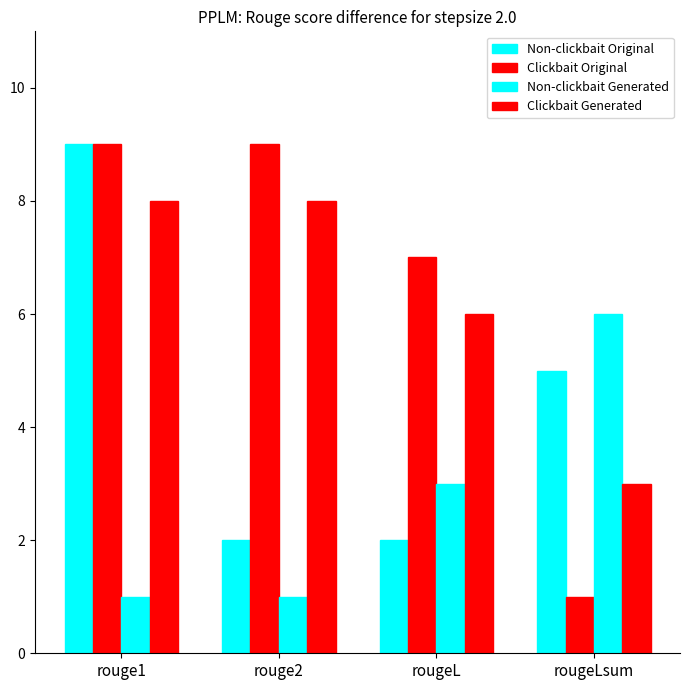

List the labels in order of Clickbait Generated value, largest first.

rouge1, rouge2, rougeL, rougeLsum